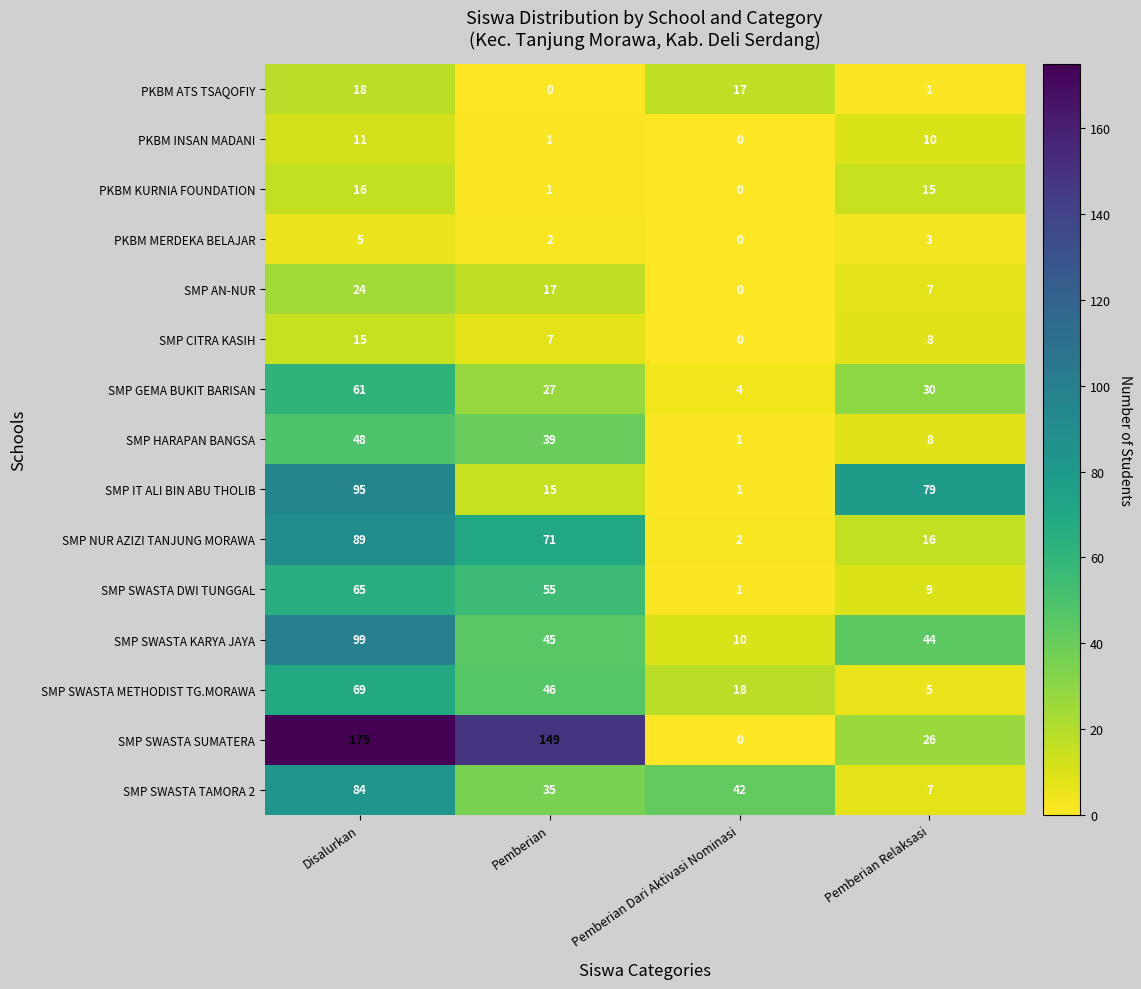

List the labels in order of PKBM INSAN MADANI value, largest first.

Disalurkan, Pemberian Relaksasi, Pemberian, Pemberian Dari Aktivasi Nominasi